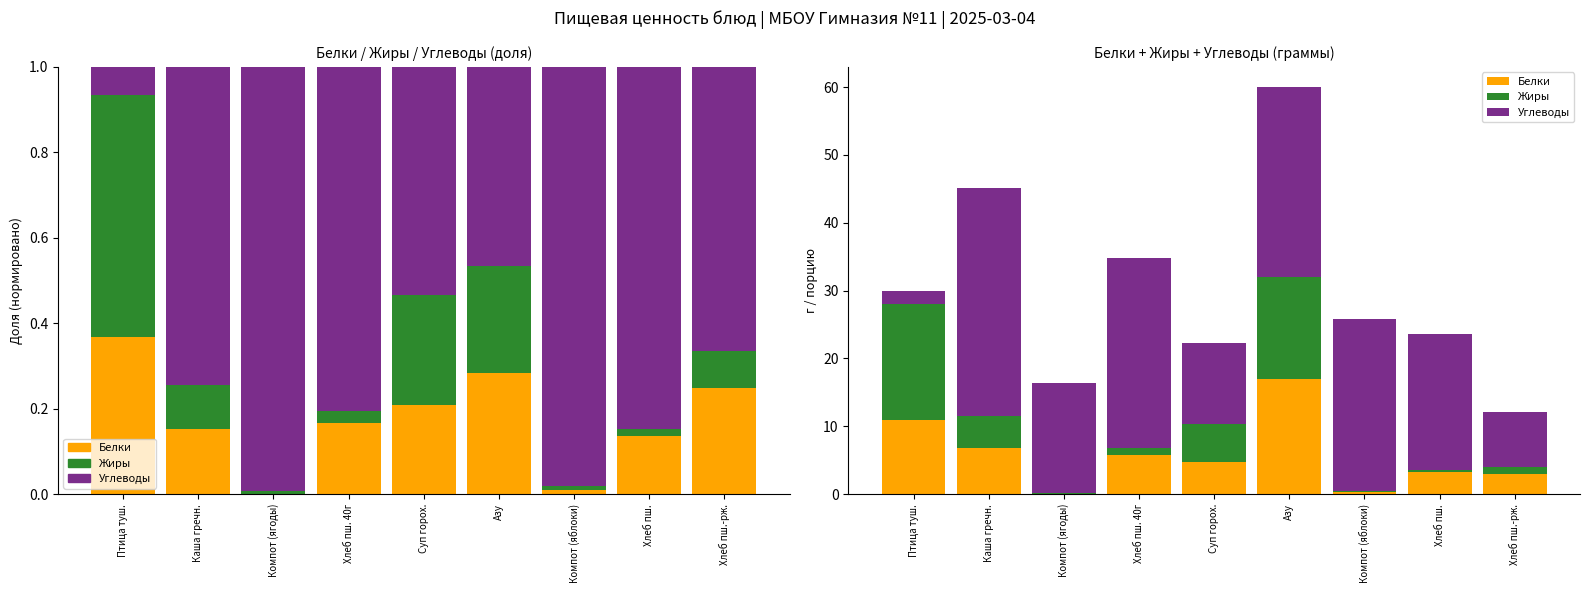

Where is Белки nearest to the value 8?

Каша гречн.